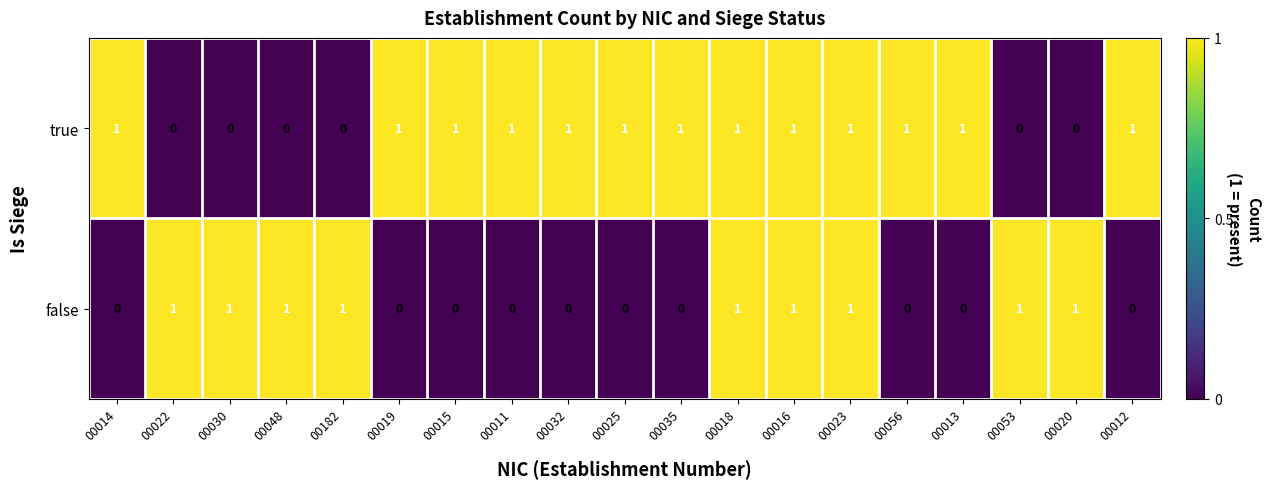

True or false: false has a value of 1 at 00053.

True